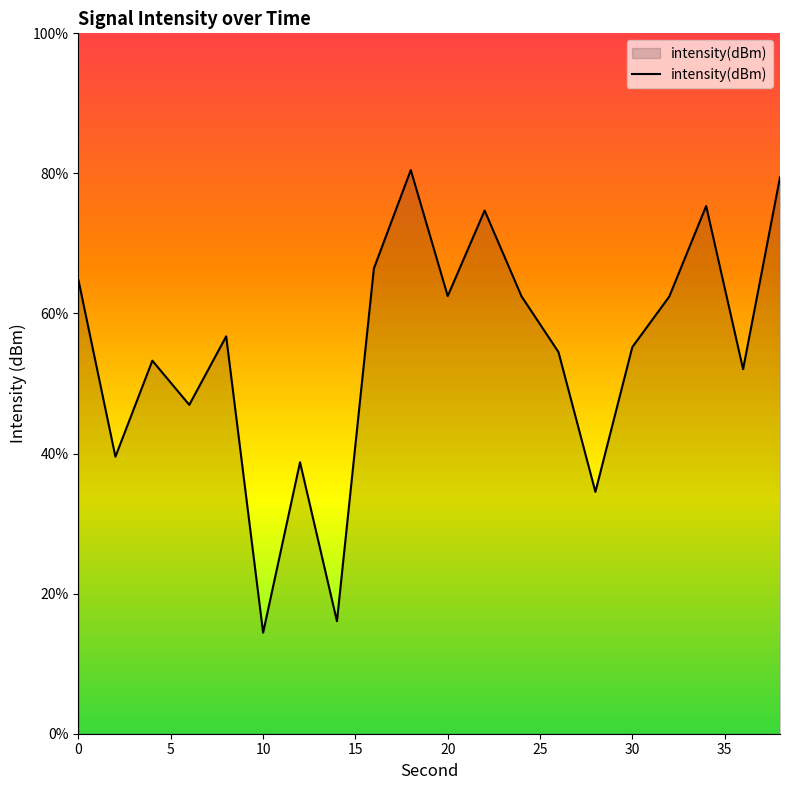

How many lines are shown in the chart?

1